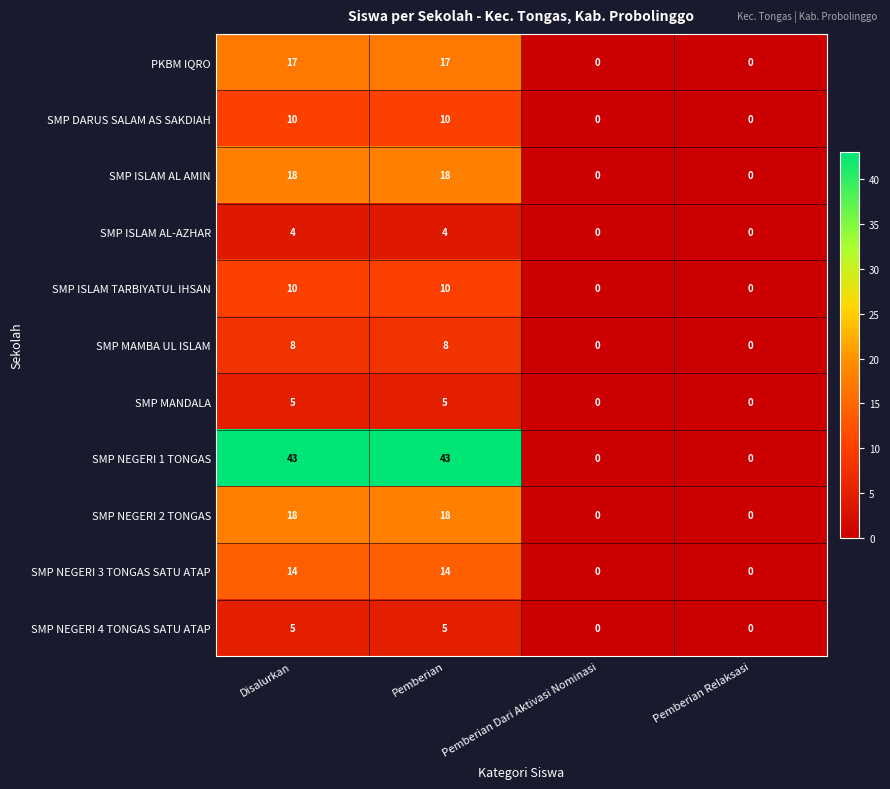

What is the total value across all series at Pemberian?

152